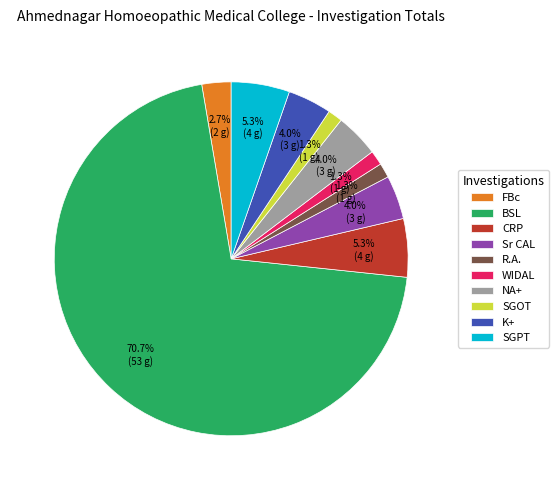

To the nearest percent, what percentage of the pie is FBc?

3%